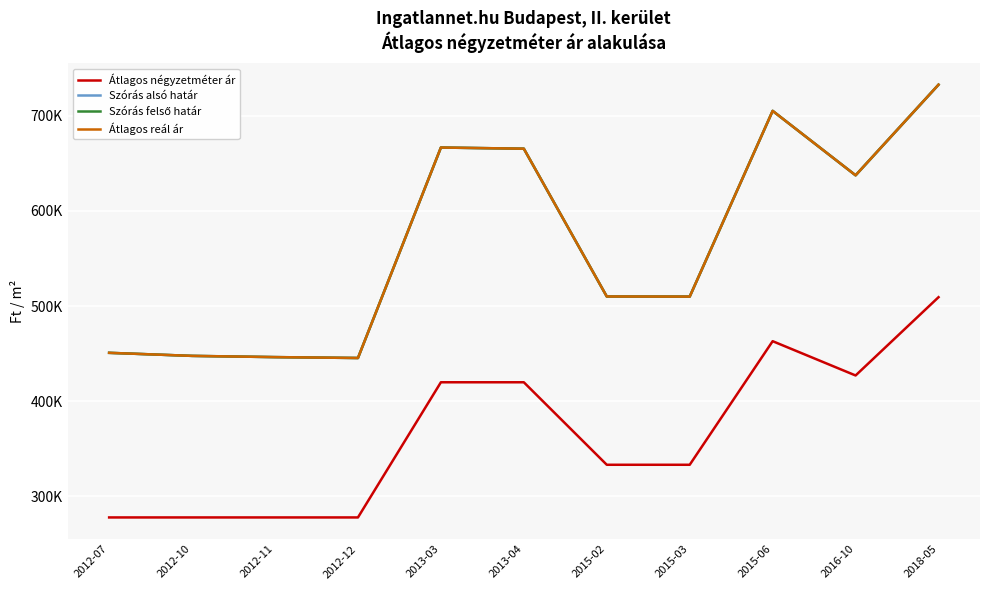

What is the smallest value displayed?

278000